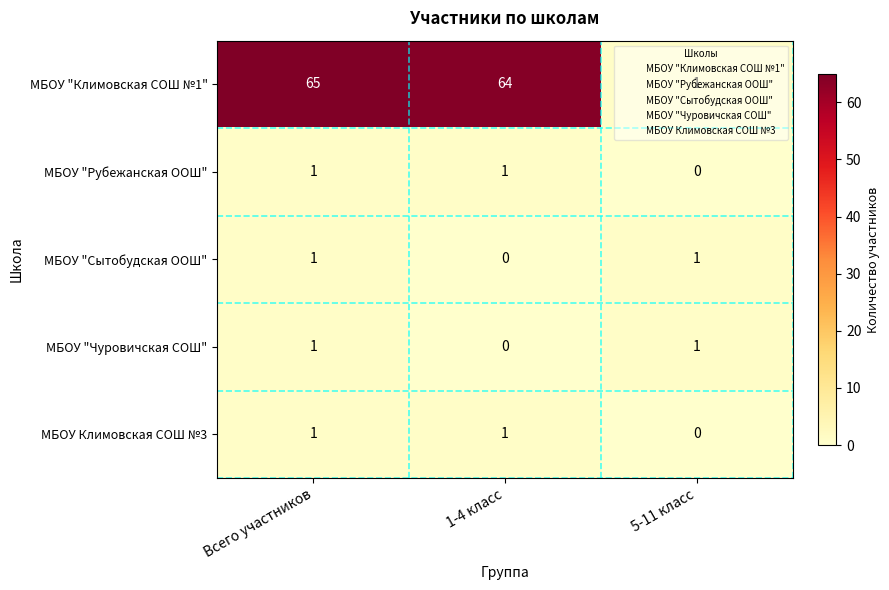

Which series has the widest spread of values?

МБОУ "Климовская СОШ №1"